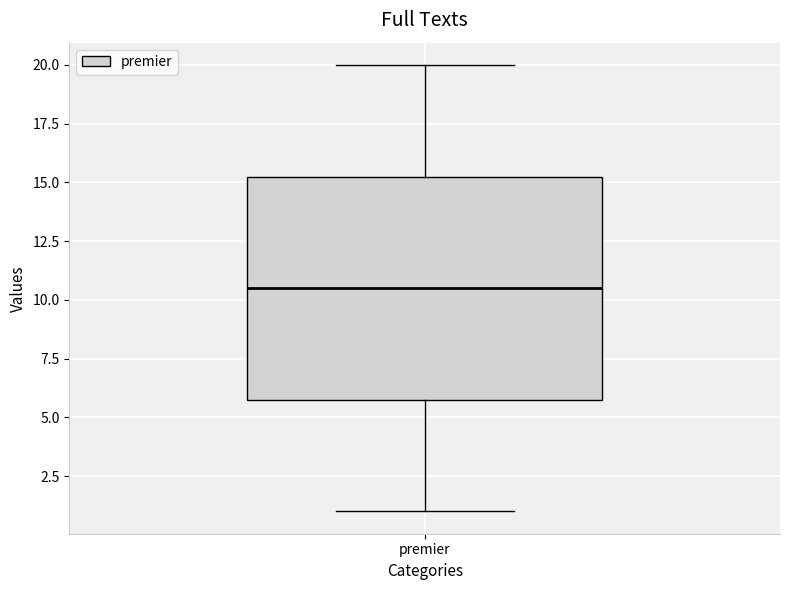

Transcribe this box plot: give where the median line is, the range the box spans, and where the two whiskers end, as read against the y-axis. The values are not printed on the chart, so give them approximately, as read against the axis.

median 10.5, box 6.0 to 15.5, whiskers 1.0 to 20.0